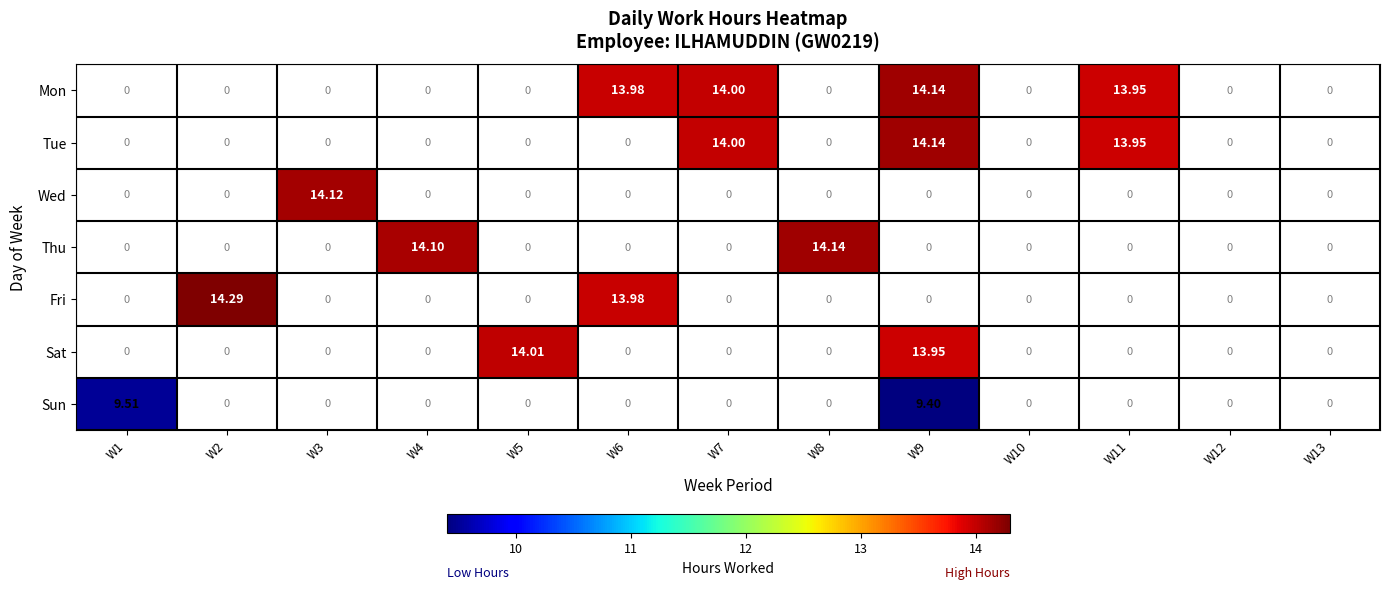

Is the value of Mon at W11 greater than the value of Sun at W1?

Yes